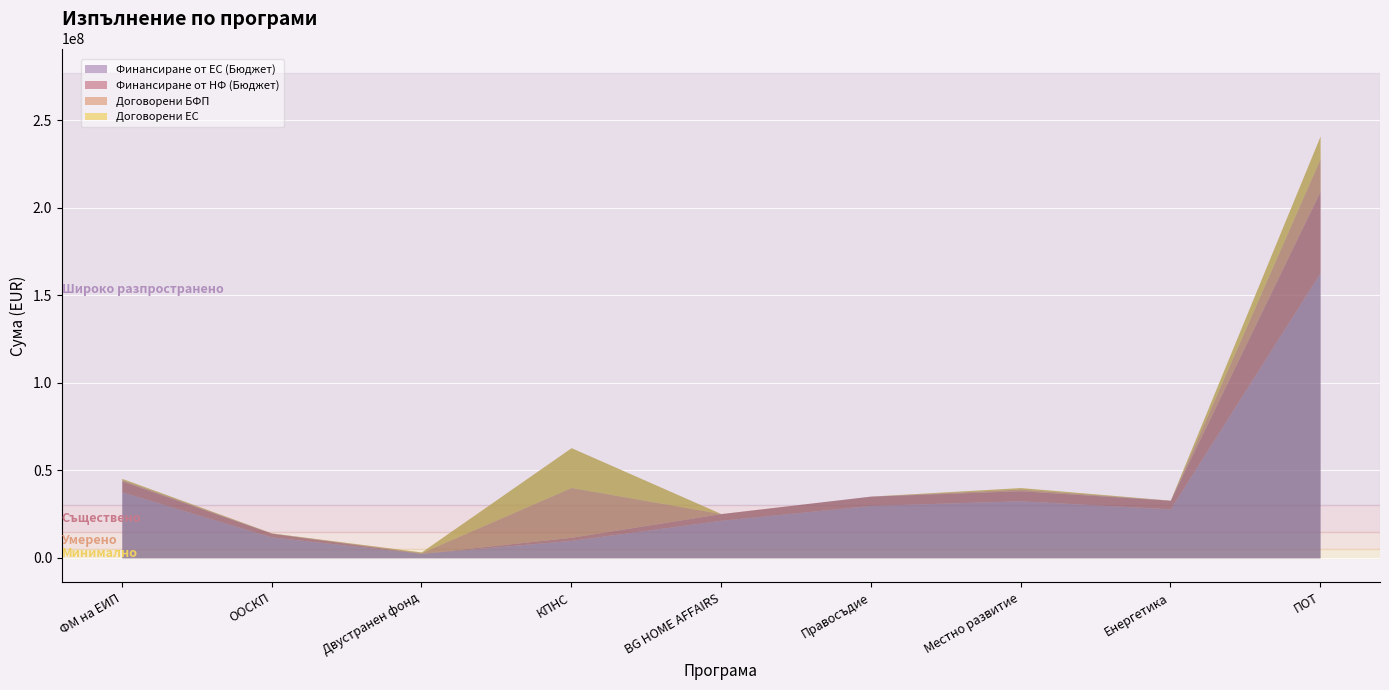

At which category is the sum across all series the highest?

ПОТ